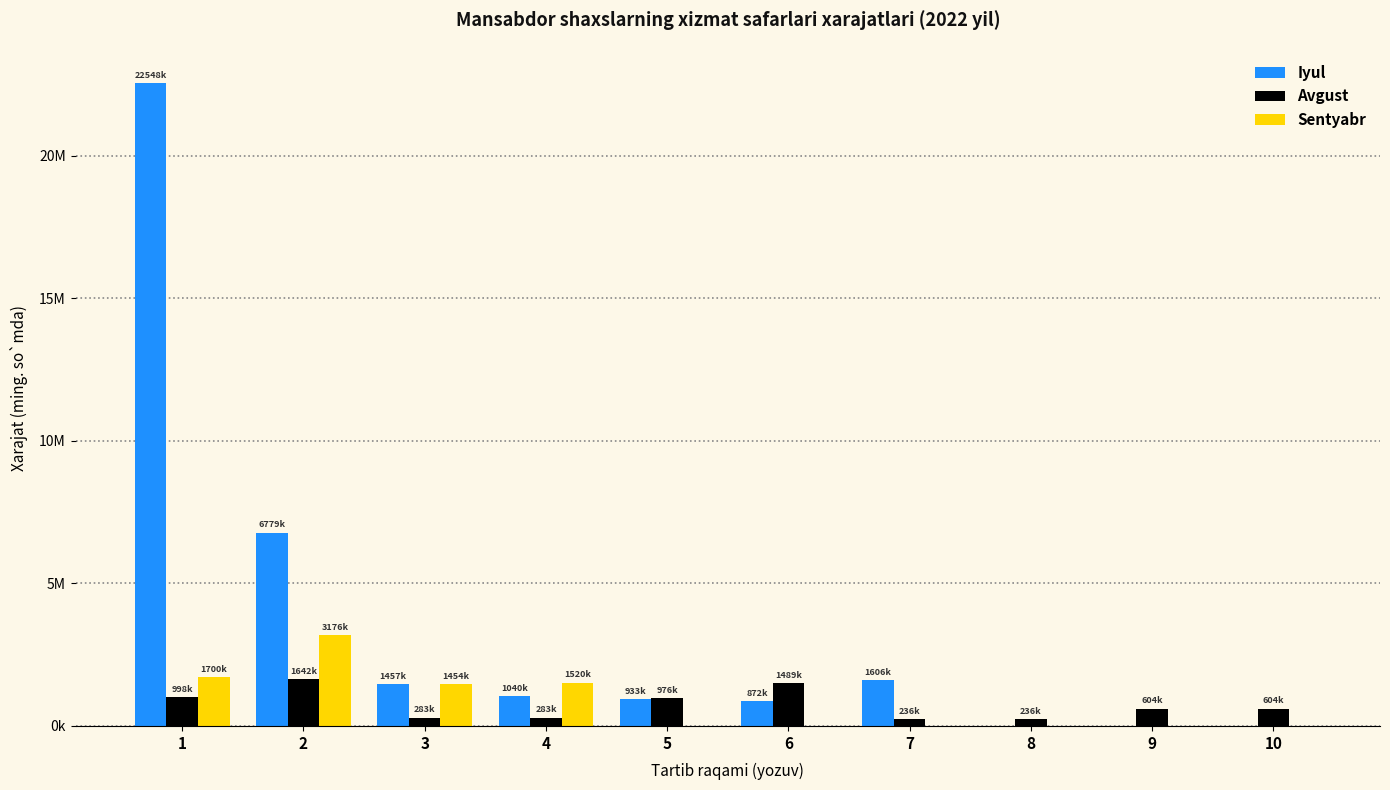

What are all the series names shown in the legend?

Iyul, Avgust, Sentyabr